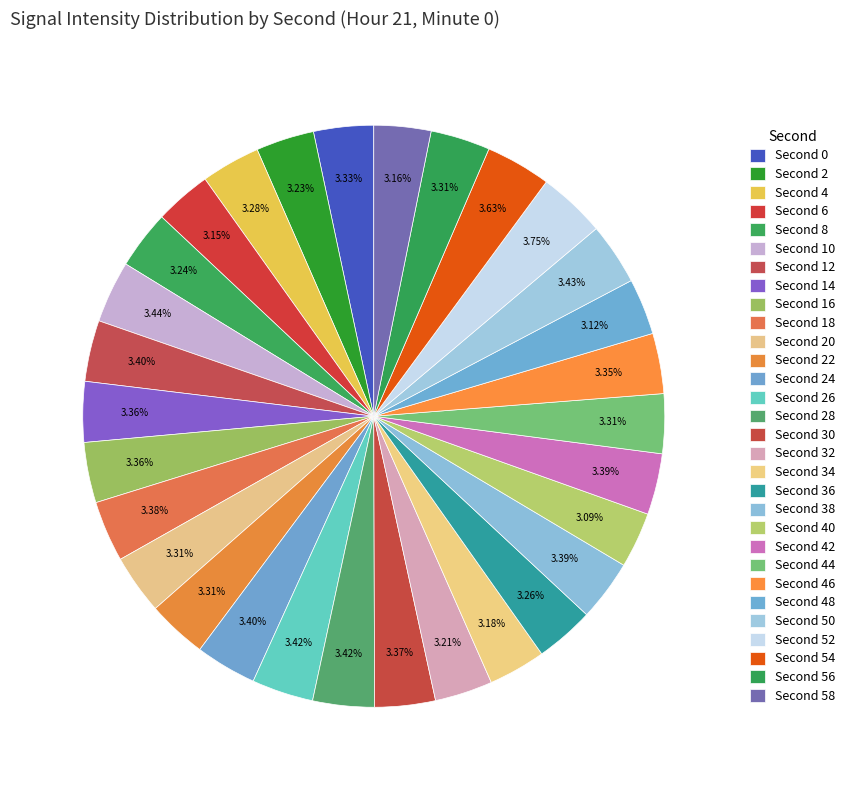

How many slices are in this pie chart?

30